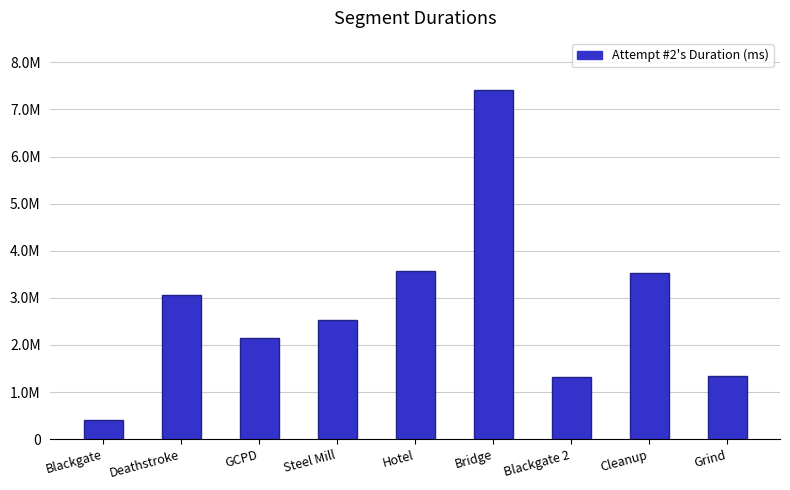

Reading left to right, transcribe all the data shown in this chart.

406493	3054203	2153936	2533038	3571530	7408067	1314428	3525836	1338344